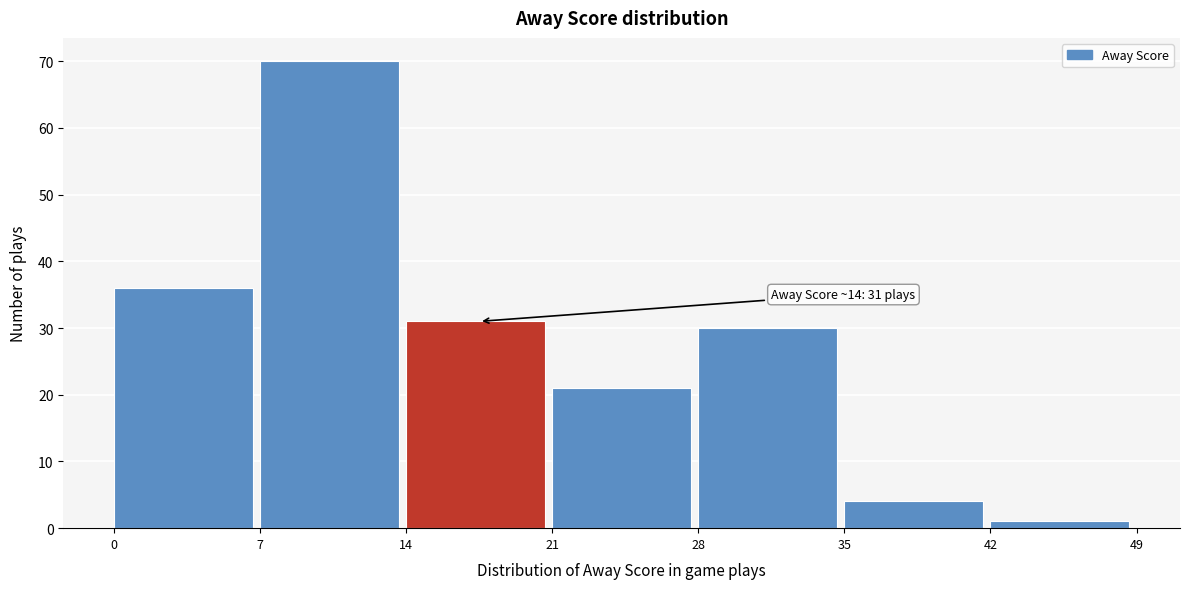

Which range on the x-axis has the tallest bar?

7 to 14